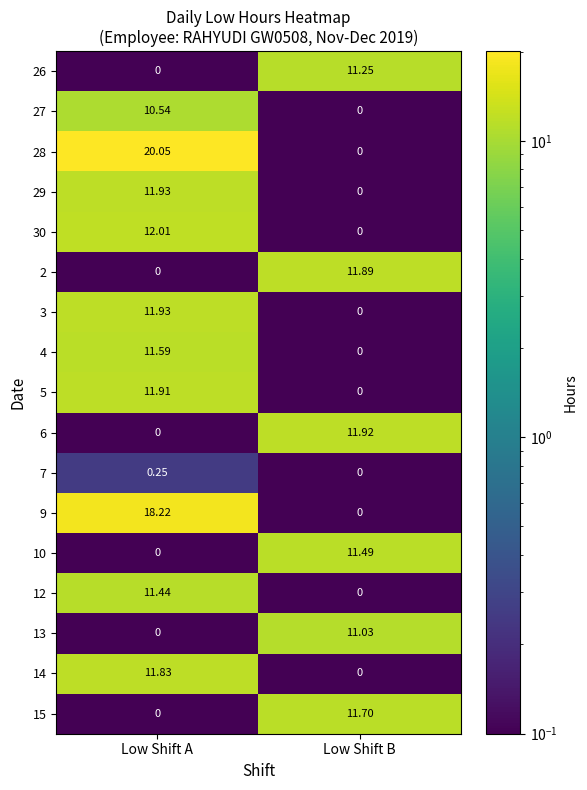

At how many categories does at least one series exceed 8?

2